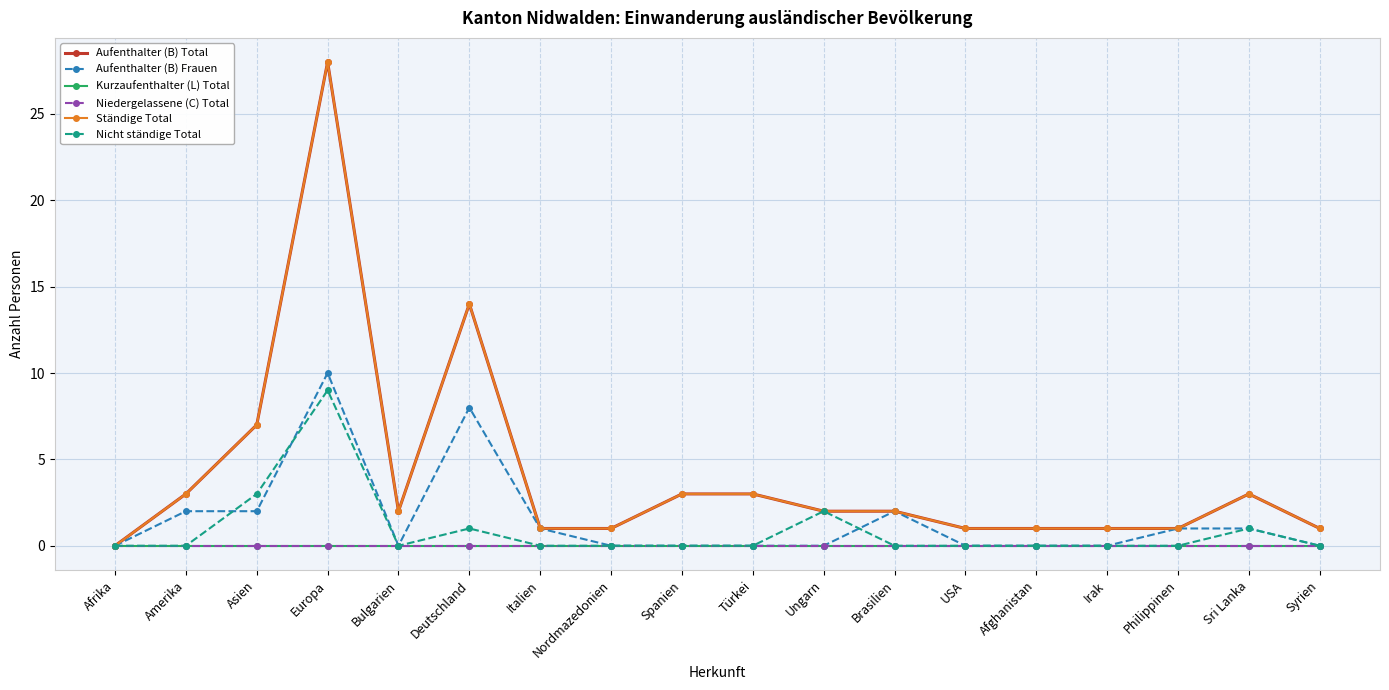

The Kurzaufenthalter (L) Total series shows 0 at Bulgarien. True or false?

True